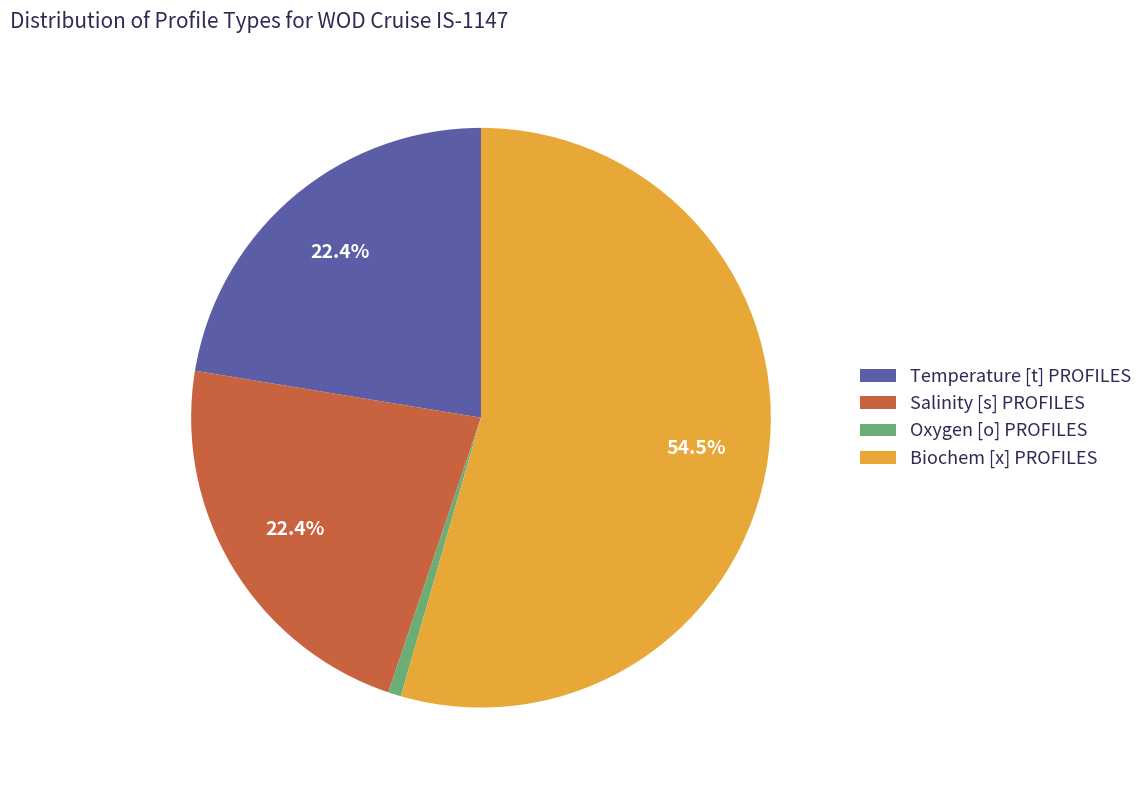

What portion of the pie excludes Biochem [x] PROFILES?

45.5%